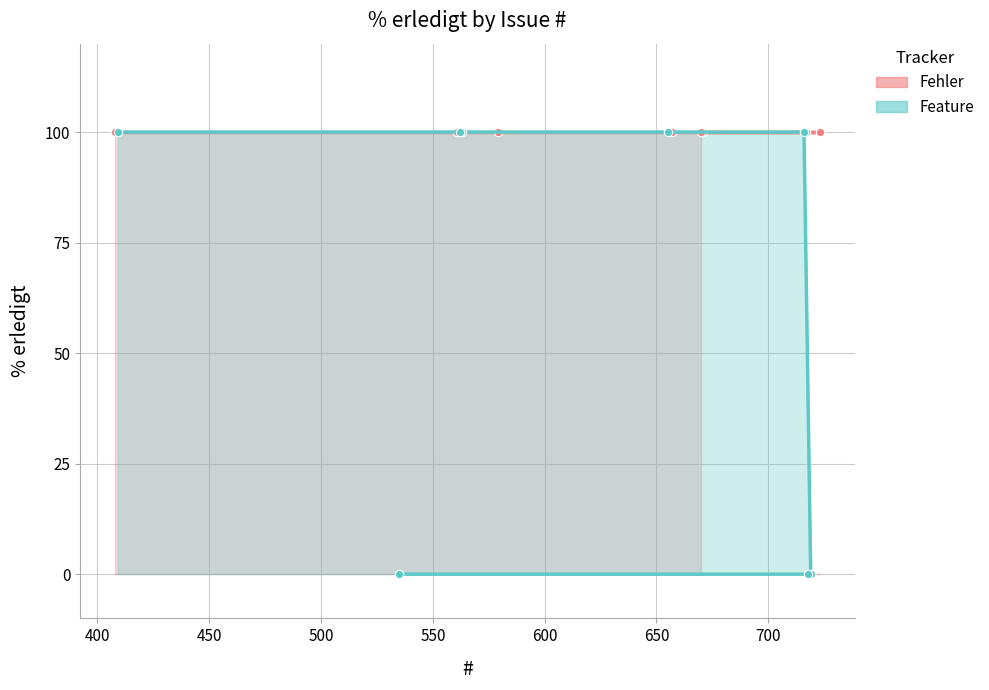

How many positive values are there?

6